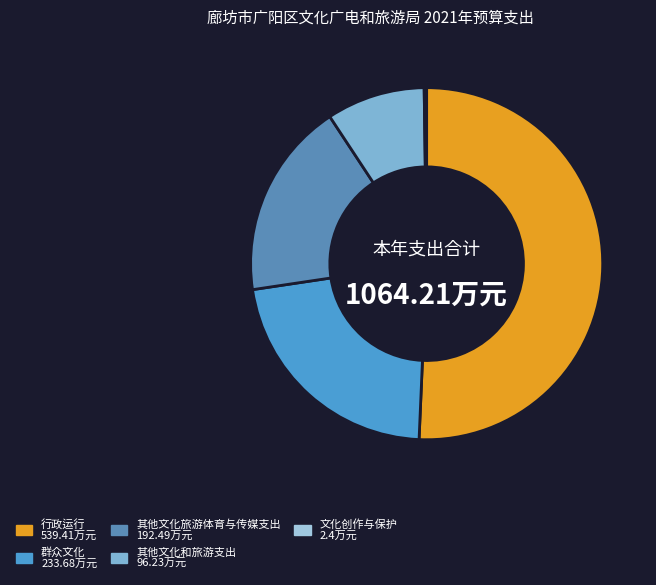

Is the sum of 文化创作与保护 and 其他文化和旅游支出 greater than half?

No